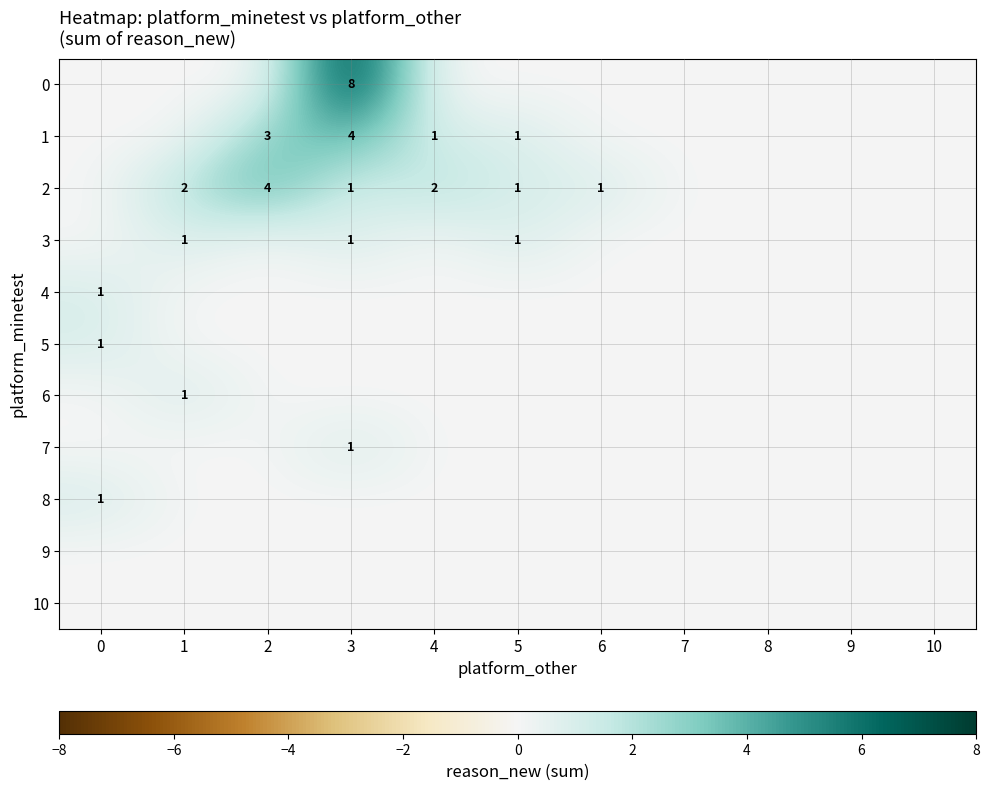

The 2 series shows 1 at 6. True or false?

True